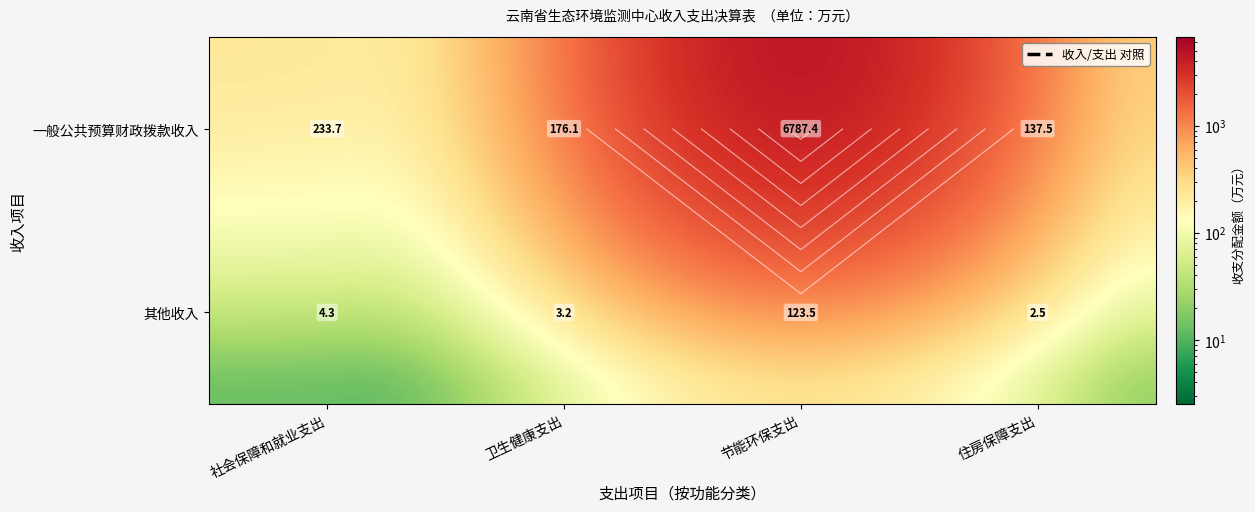

Which series has the largest total across all categories?

一般公共预算财政拨款收入